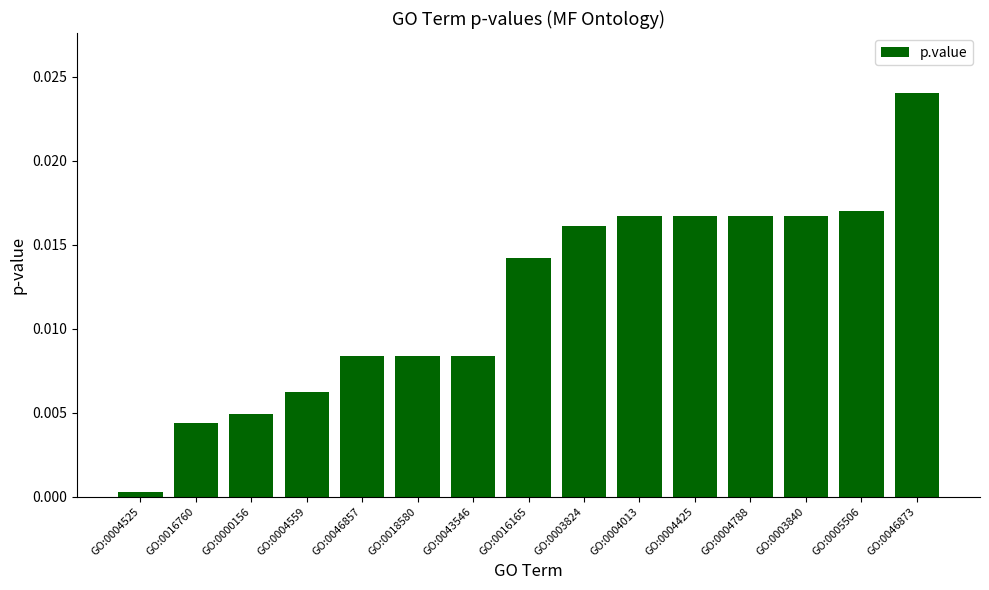

Between GO:0000156 and GO:0004013, which is larger?

GO:0004013